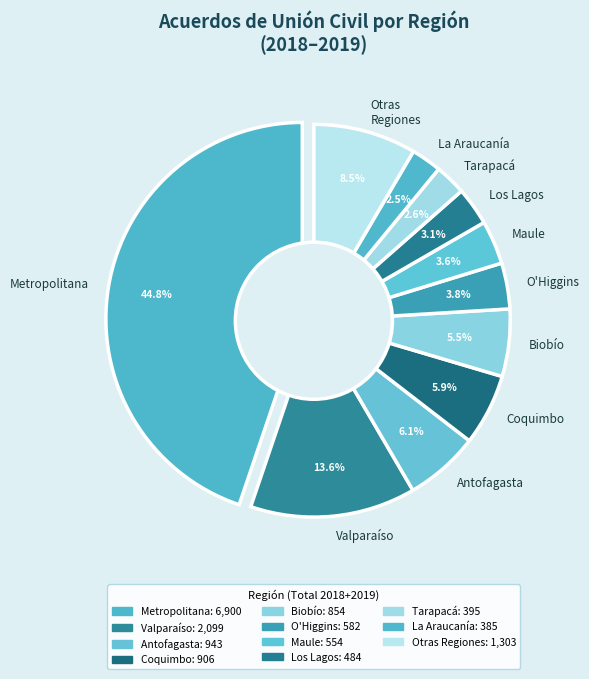

Does Atacama 2018 account for over 50% of the chart?

No